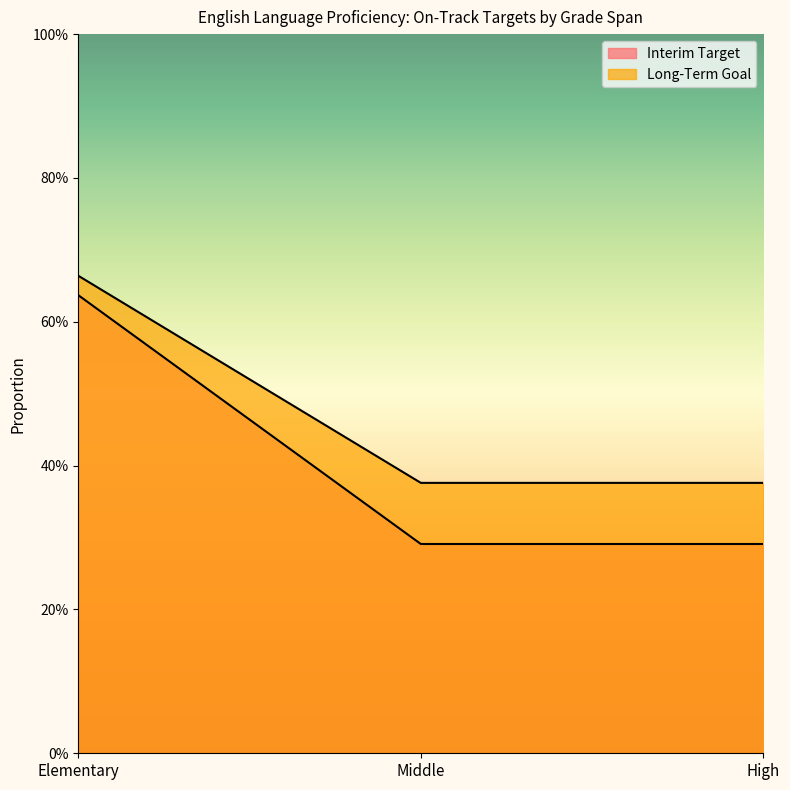

Rank the series by their average value, from highest to lowest.

Interim Target, Long-Term Goal